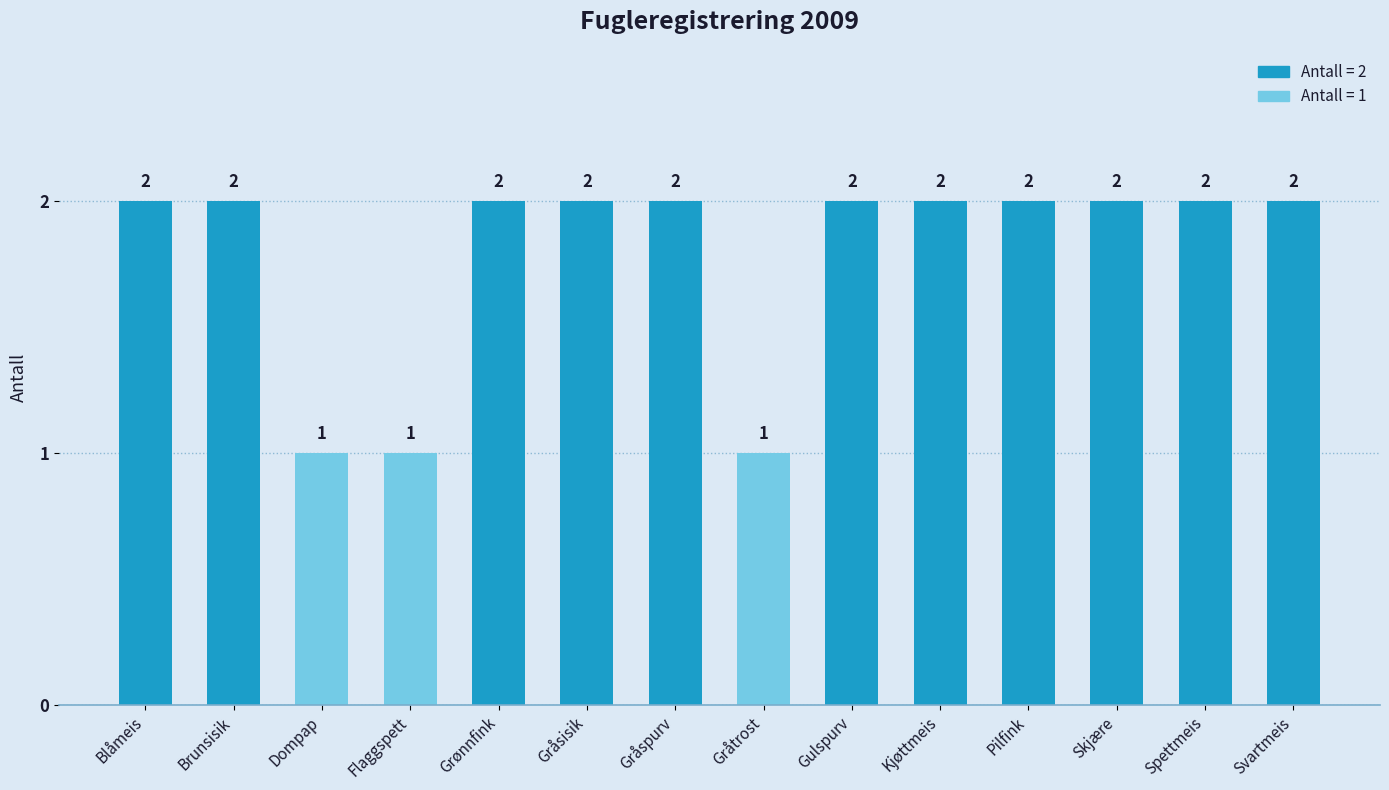

Count the values in the range 2 to 3.

11